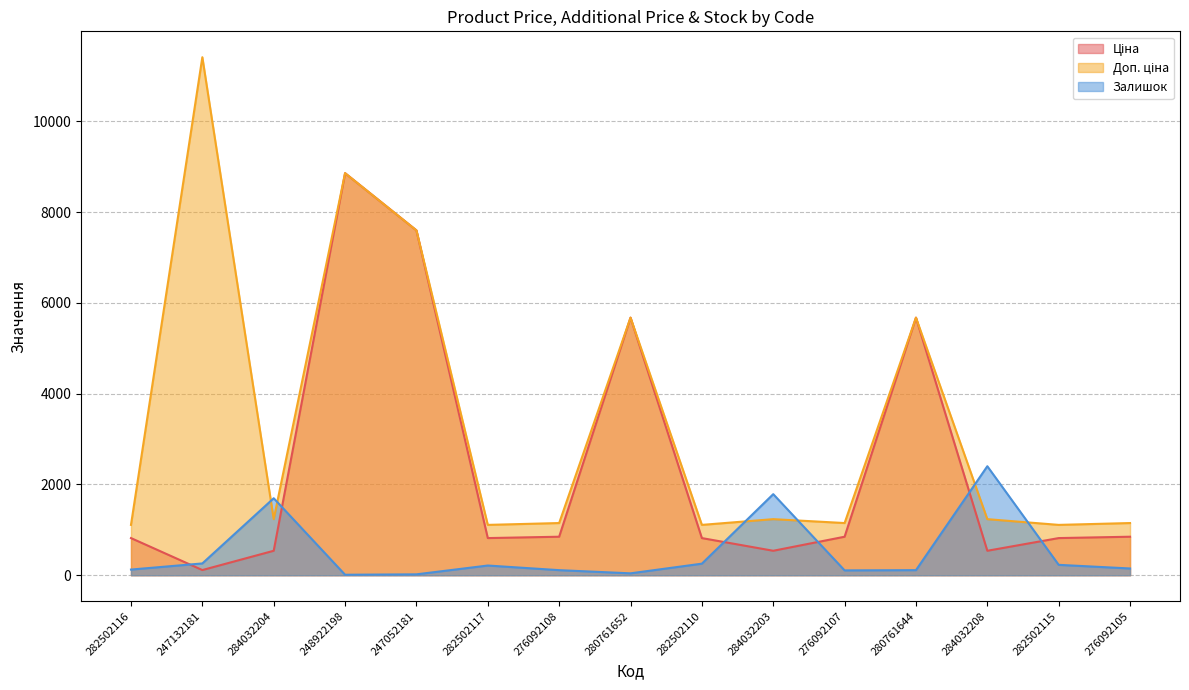

Which has a higher value, 282502117 or 247132181?

282502117